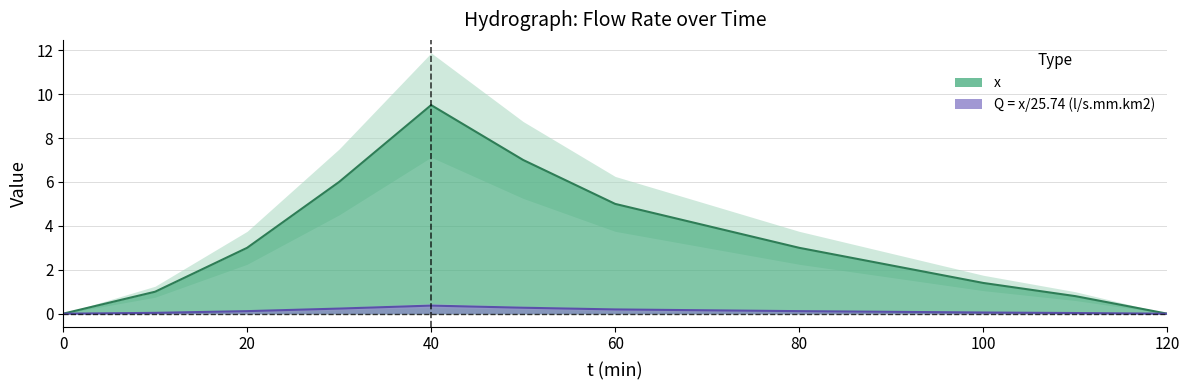

At which category is the sum across all series the highest?

40